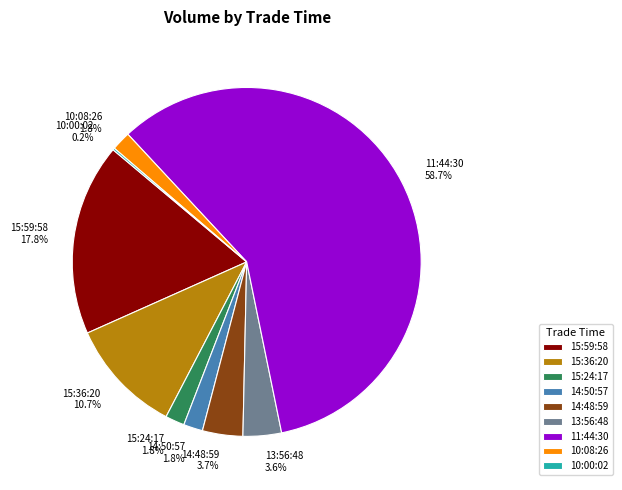

To the nearest percent, what is the difference between the 11:44:30 and 15:36:20 slice percentages?

48%